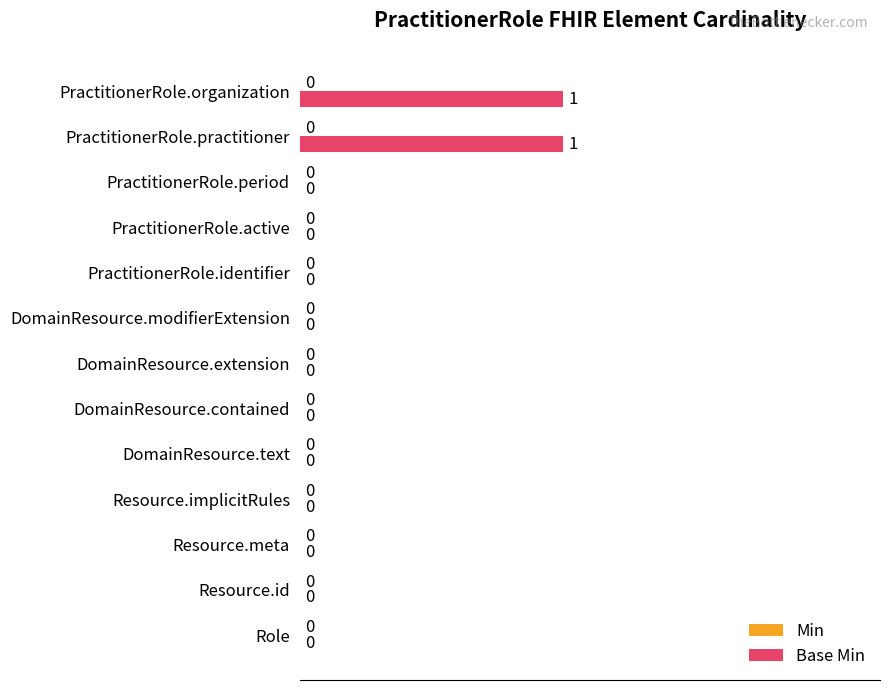

The value at Resource.meta is 0. True or false?

True